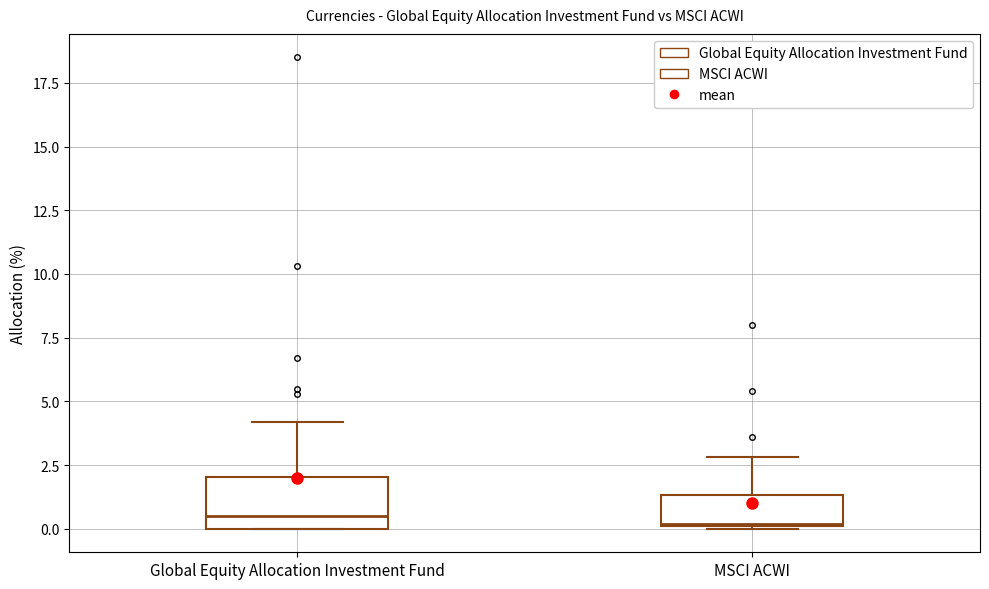

Which box is the tallest, from its lower edge to its upper edge?

Global Equity Allocation Investment Fund